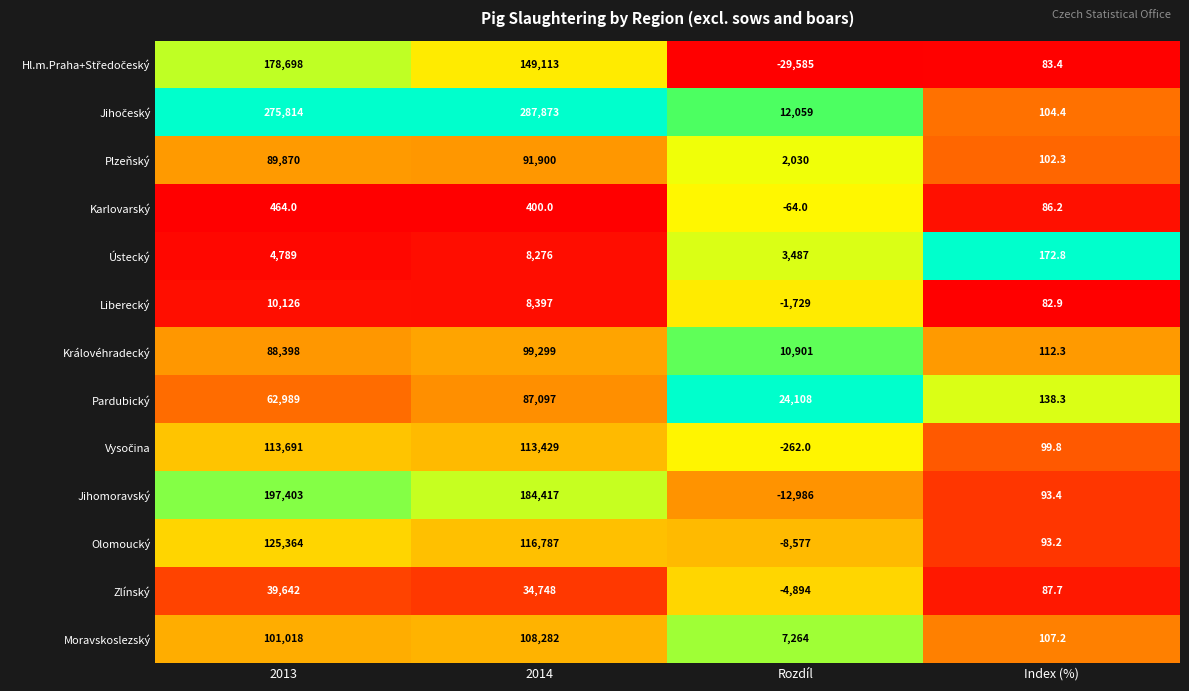

Which label corresponds to the largest value in the chart?

2014